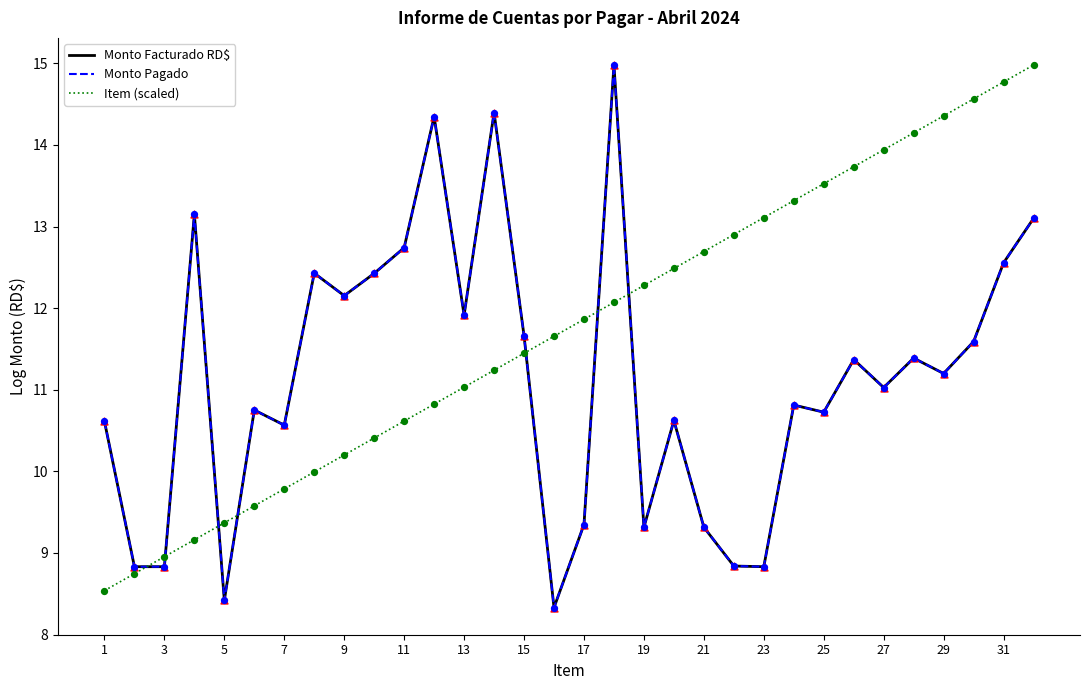

Does the chart have visible grid lines?

No